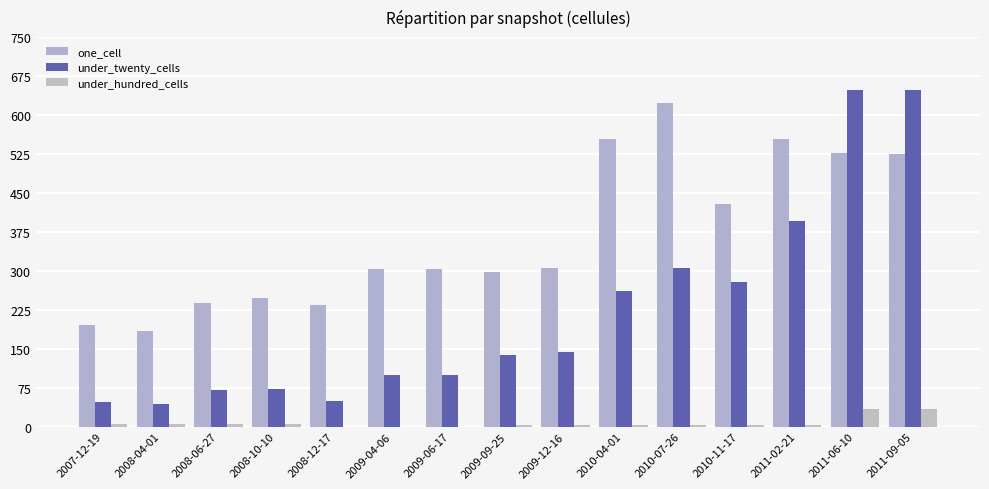

Which series has the largest total across all categories?

one_cell